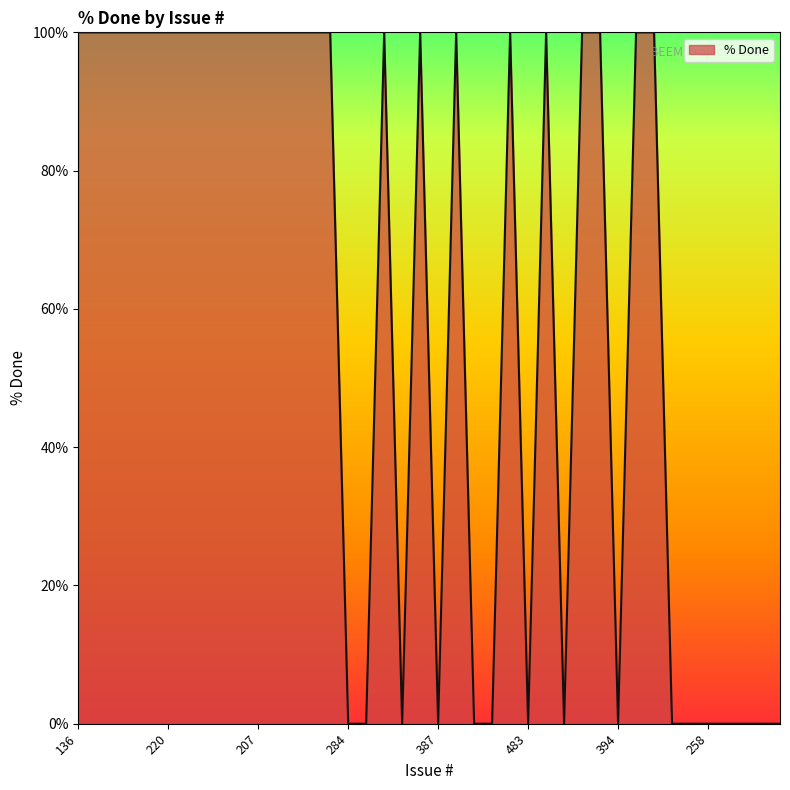

What is the greatest value displayed?

100